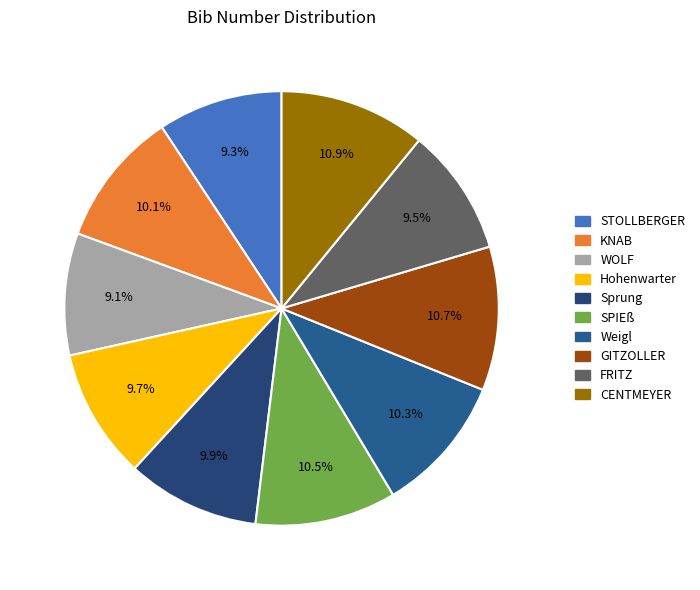

Count the number of slices in the pie.

10